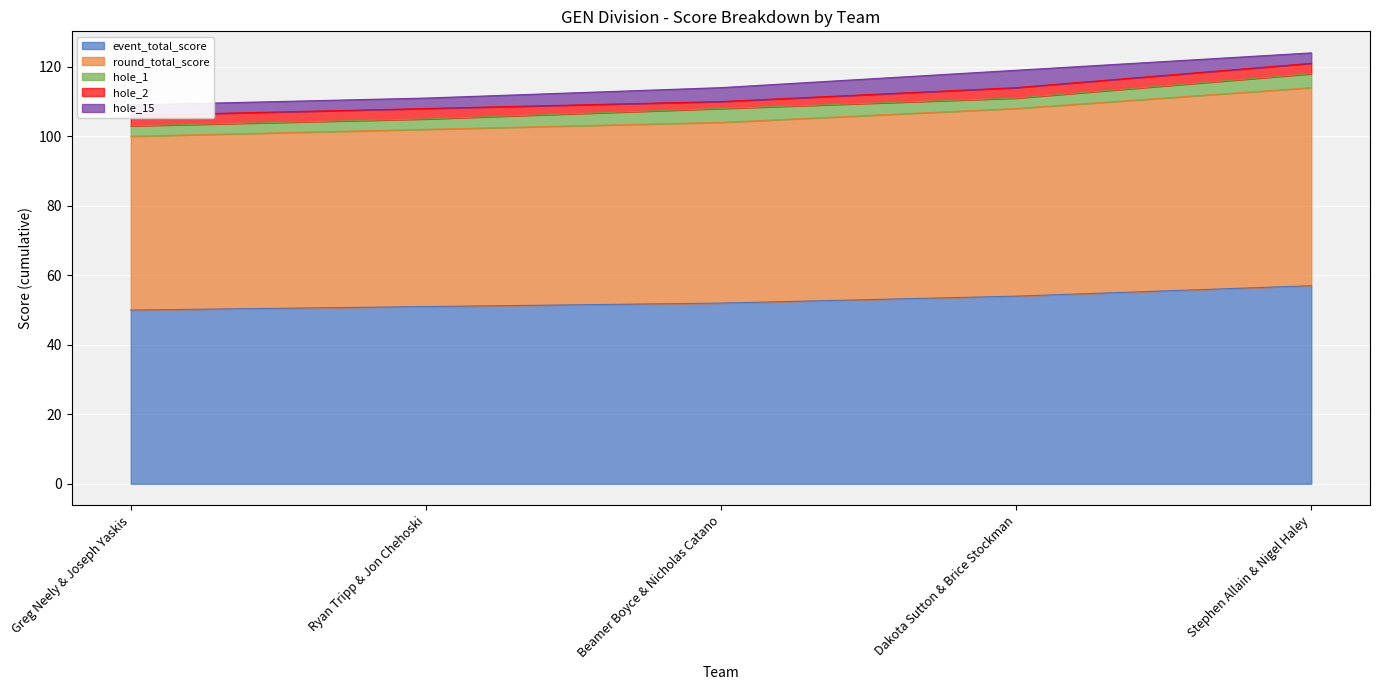

Reading right to left, what are all the values shown in this chart?

event_total_score: Stephen Allain & Nigel Haley=57	Dakota Sutton & Brice Stockman=54	Beamer Boyce & Nicholas Catano=52	Ryan Tripp & Jon Chehoski=51	Greg Neely & Joseph Yaskis=50
round_total_score: Stephen Allain & Nigel Haley=57	Dakota Sutton & Brice Stockman=54	Beamer Boyce & Nicholas Catano=52	Ryan Tripp & Jon Chehoski=51	Greg Neely & Joseph Yaskis=50
hole_1: Stephen Allain & Nigel Haley=4	Dakota Sutton & Brice Stockman=3	Beamer Boyce & Nicholas Catano=4	Ryan Tripp & Jon Chehoski=3	Greg Neely & Joseph Yaskis=3
hole_2: Stephen Allain & Nigel Haley=3	Dakota Sutton & Brice Stockman=3	Beamer Boyce & Nicholas Catano=2	Ryan Tripp & Jon Chehoski=3	Greg Neely & Joseph Yaskis=3
hole_15: Stephen Allain & Nigel Haley=3	Dakota Sutton & Brice Stockman=5	Beamer Boyce & Nicholas Catano=4	Ryan Tripp & Jon Chehoski=3	Greg Neely & Joseph Yaskis=3